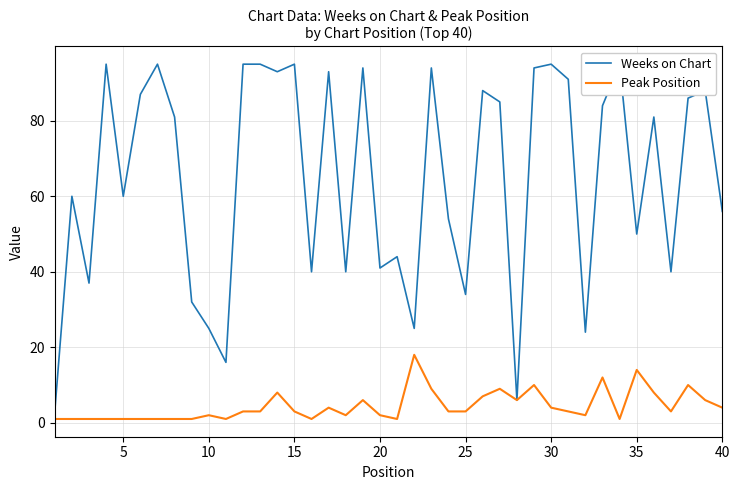

What is the maximum value for Peak Position?

18